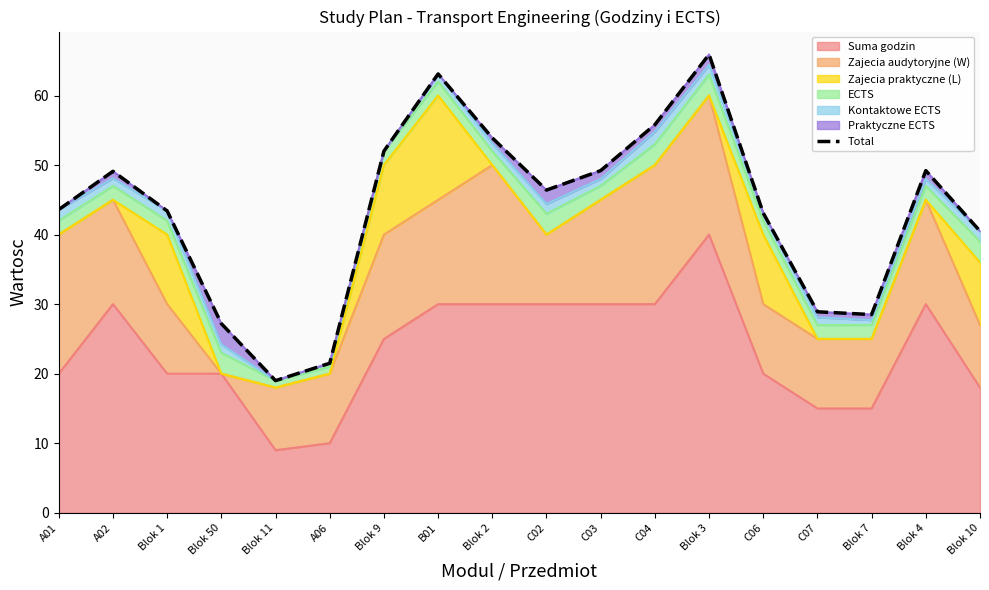

What is the change in value from A06 to Blok 2?

+32.4